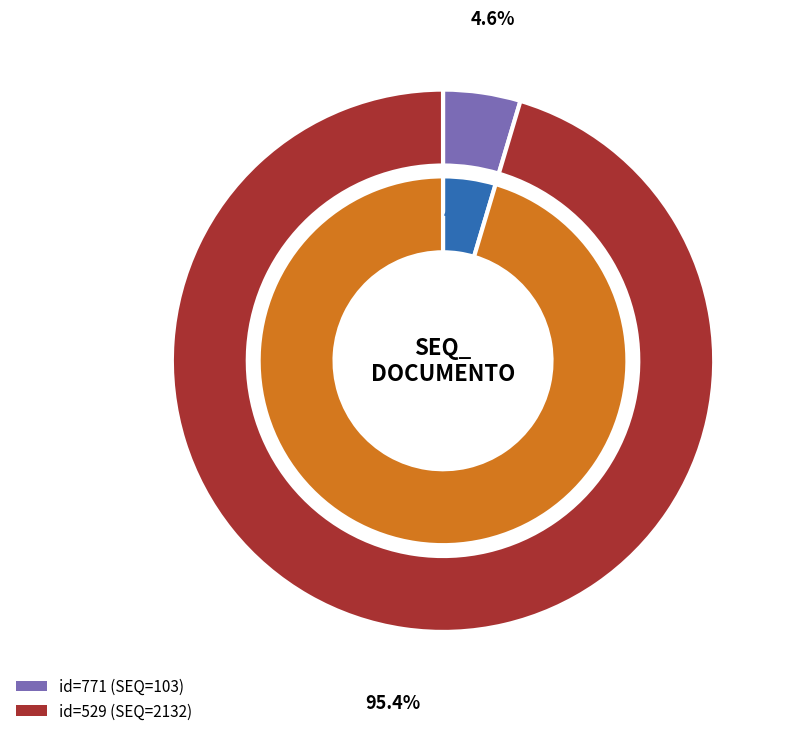

Which slice represents more than half of the pie?

id_529